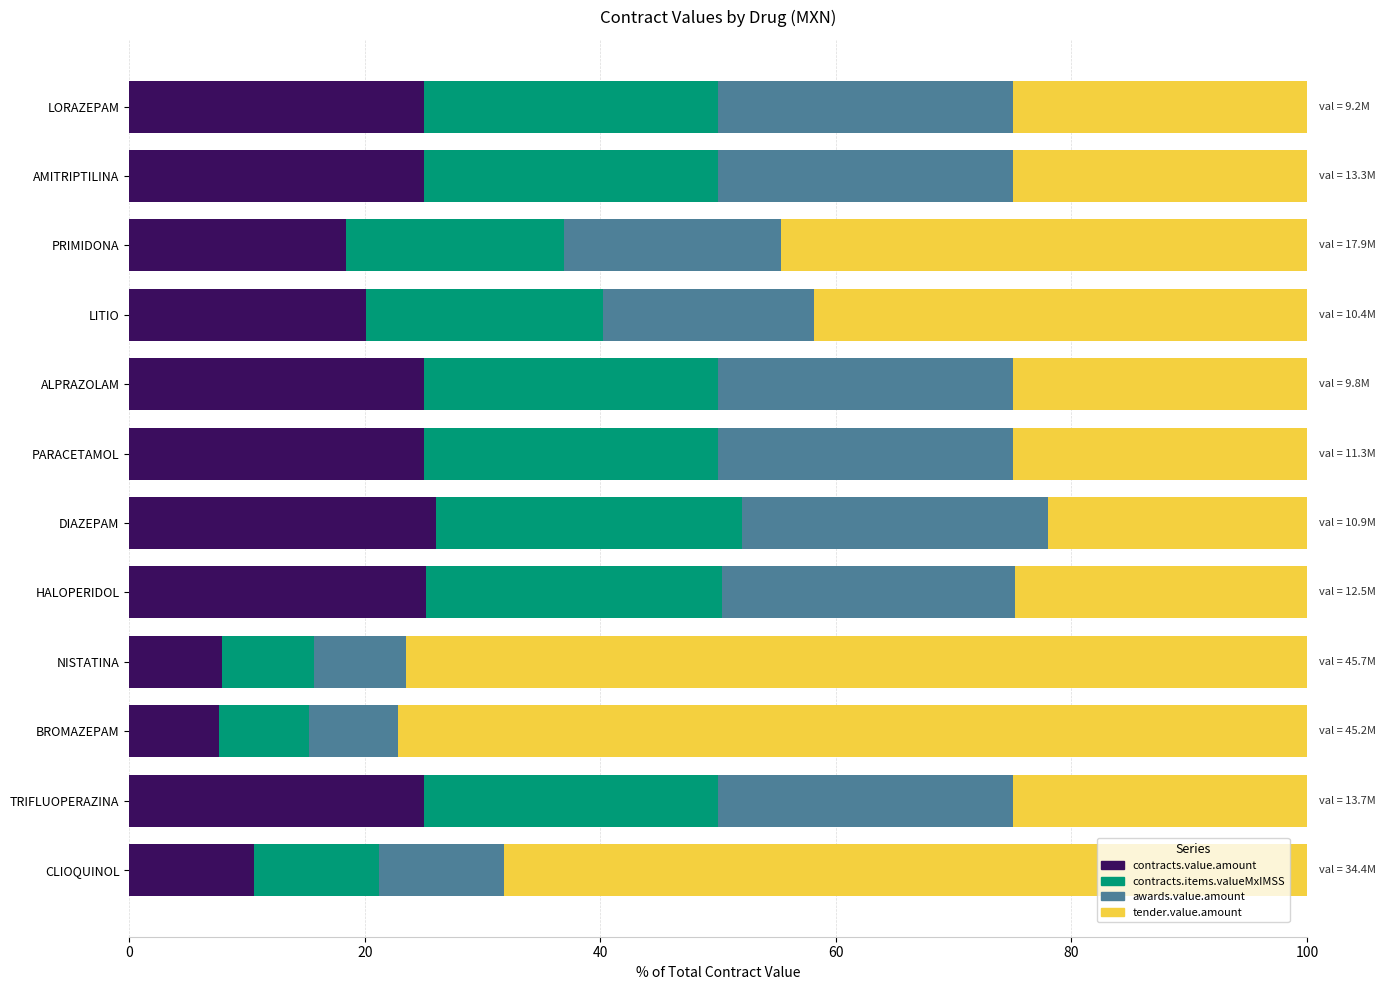

What is the maximum value for contracts.value.amount?

26.0